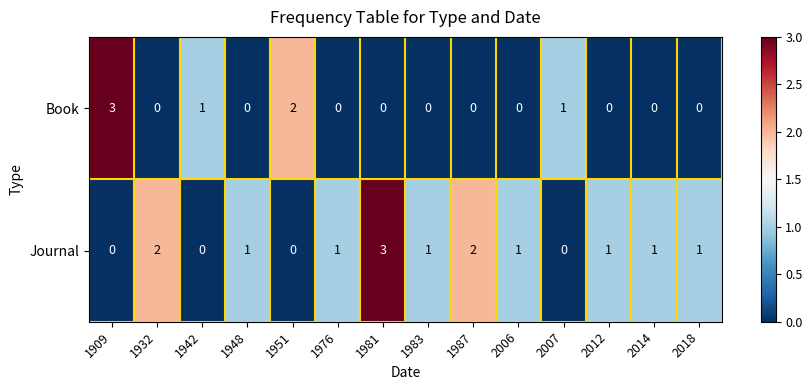

The Book series shows 0 at 2012. True or false?

True